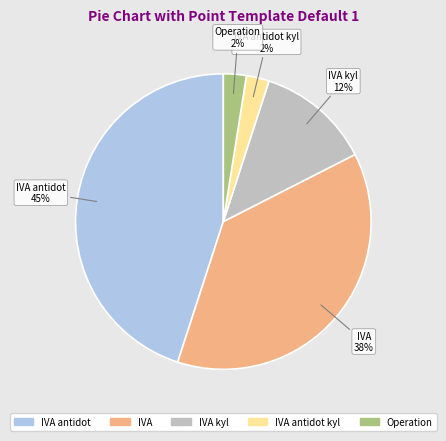

To the nearest percent, what is the average slice percentage?

20%